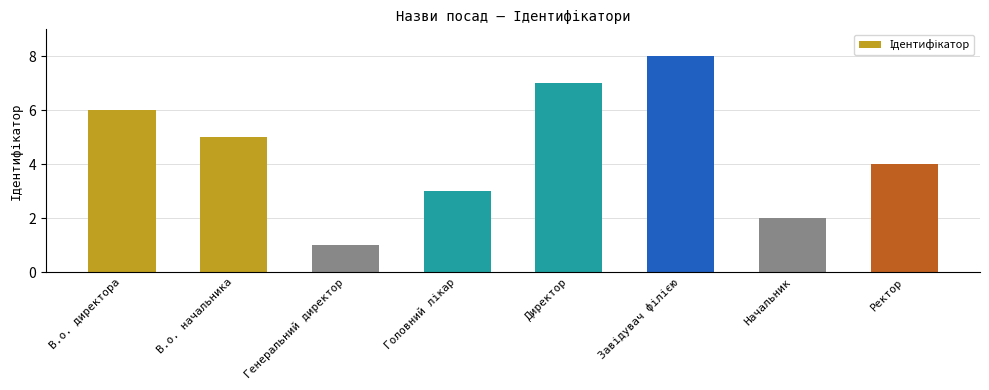

At which category does the chart reach its minimum across all series?

Генеральний директор